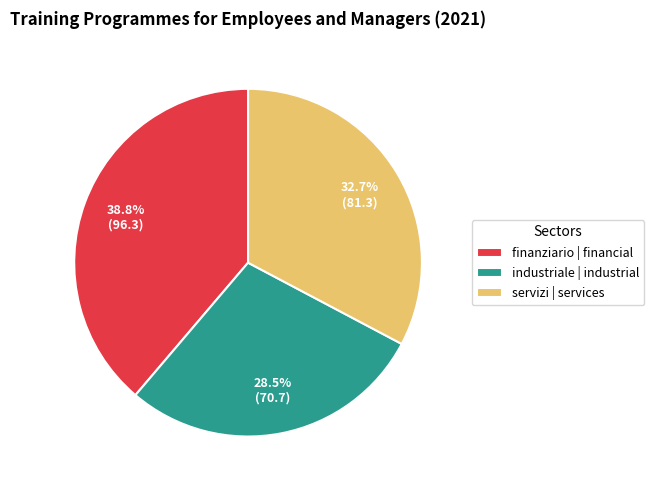

How many segments does this pie chart have?

3